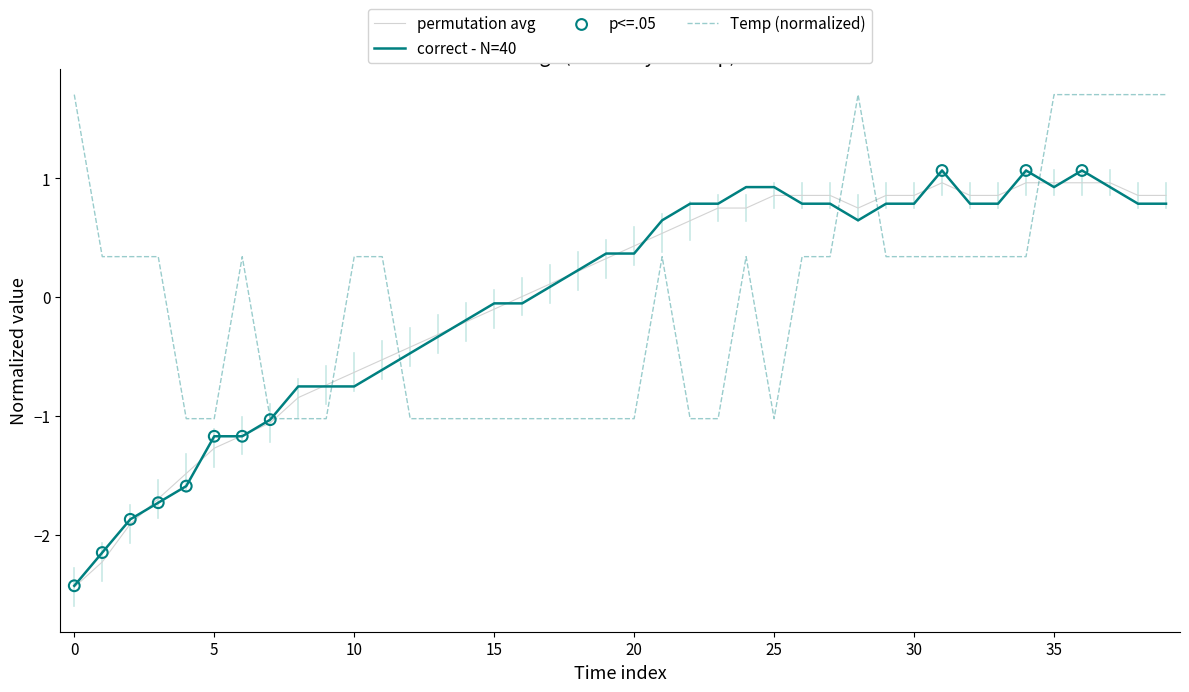

What is the highest value of the correct - N=40 series?

1.1